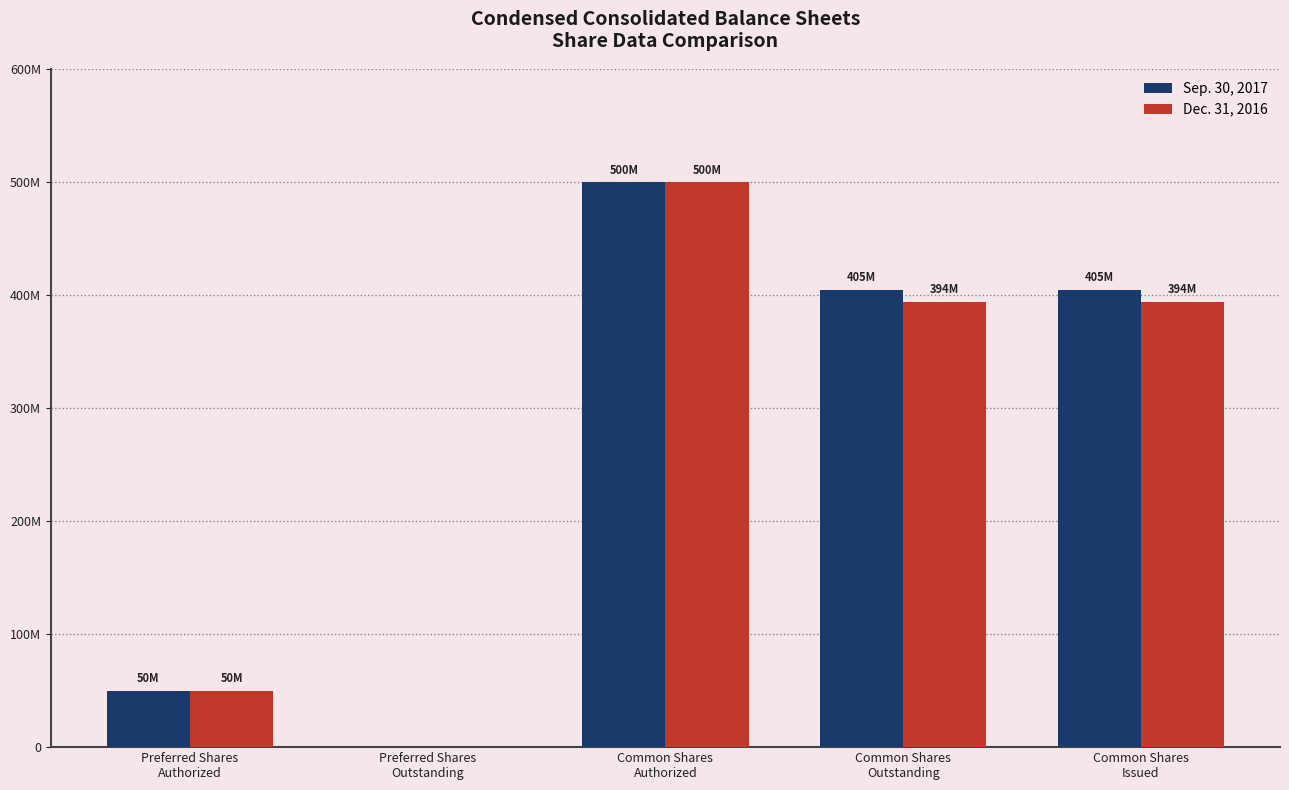

Are the bars grouped side by side (vs. stacked)?

Yes